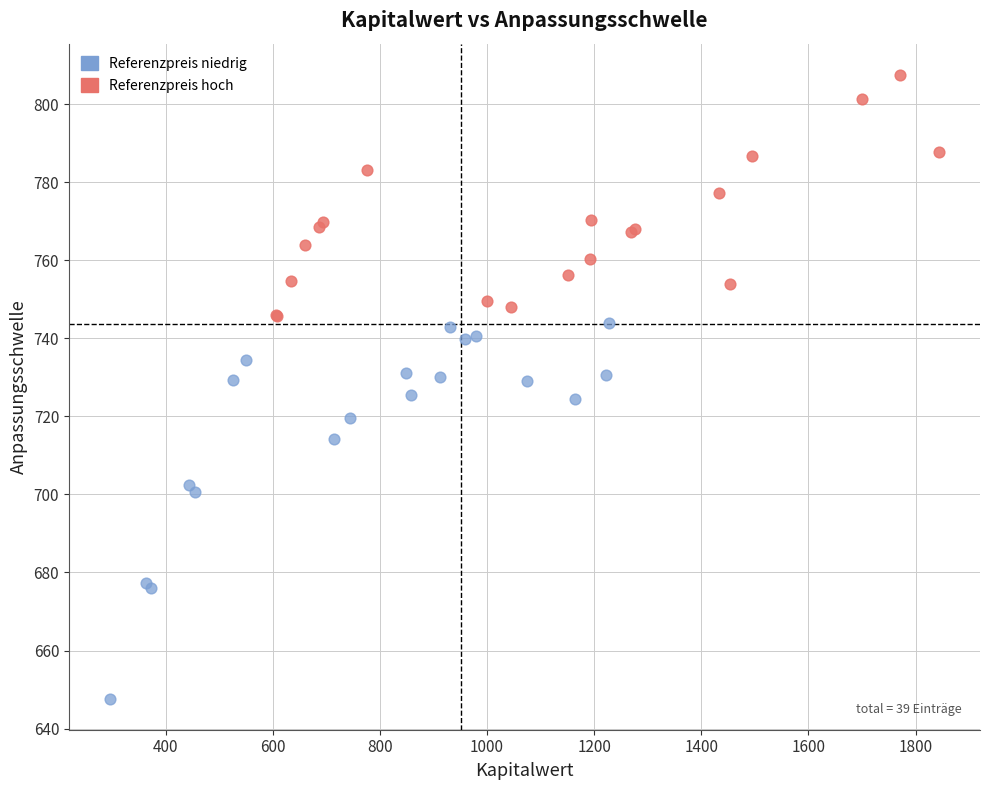

Which series reaches the minimum Y coordinate?

Referenzpreis niedrig